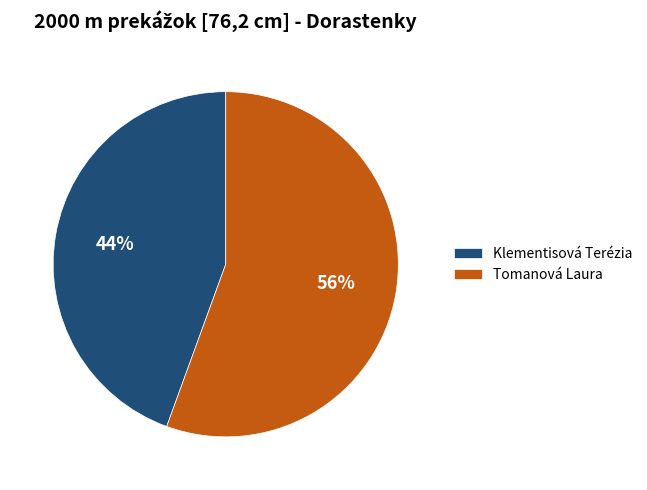

Is it true that Tomanová Laura is 61% of the pie?

False